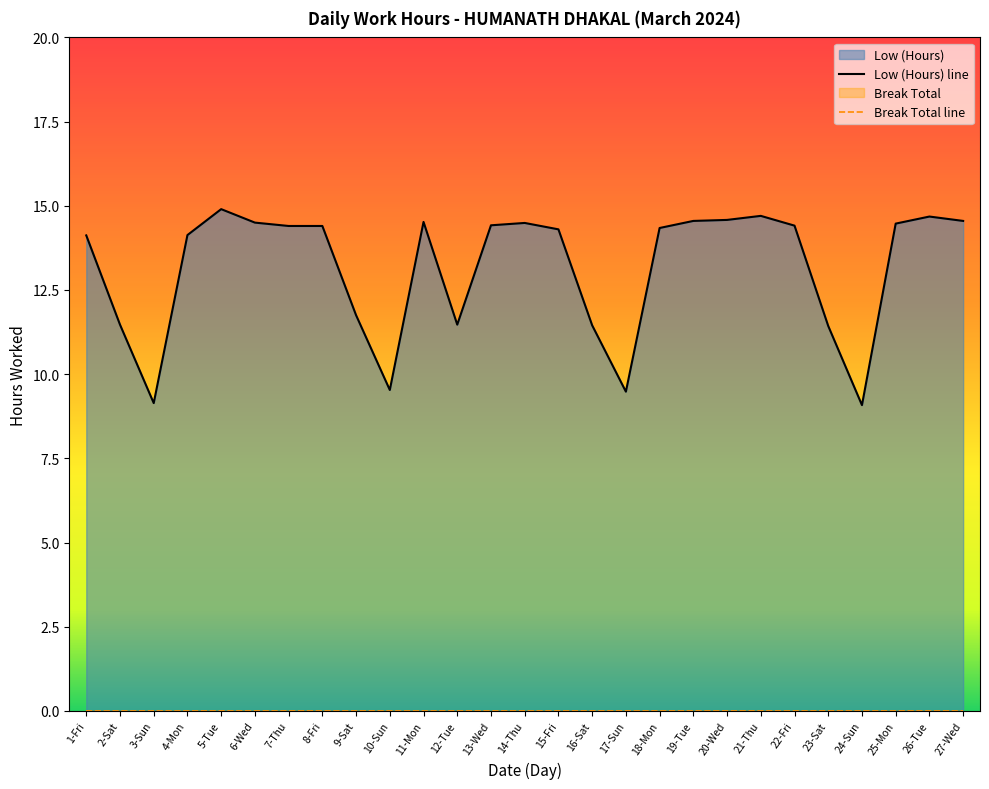

Which category has the highest value across all series?

5-Tue